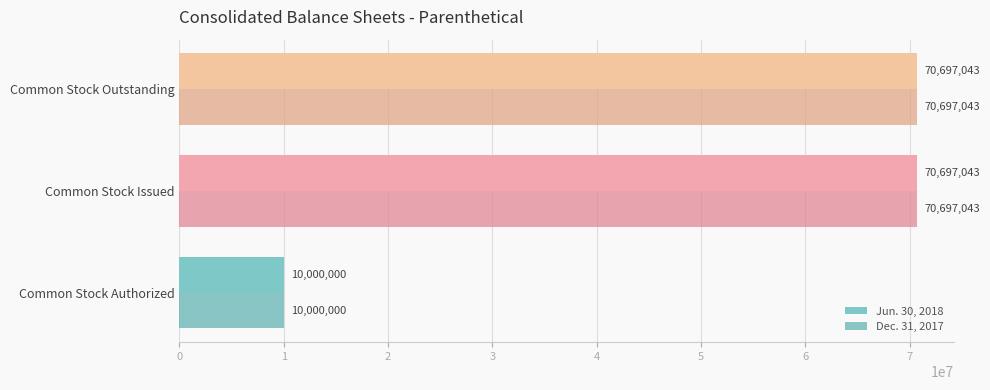

The value of Dec. 31, 2017 at Common Stock Issued is 25880446. True or false?

False